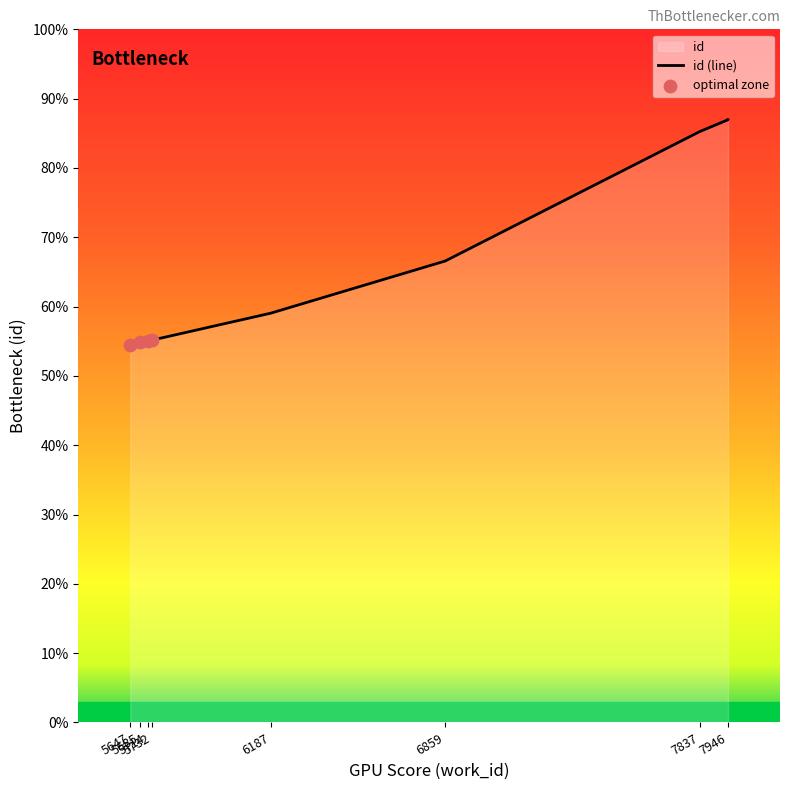

Approximately how many times larger is the value at 6187 compared to 5714?

1.1